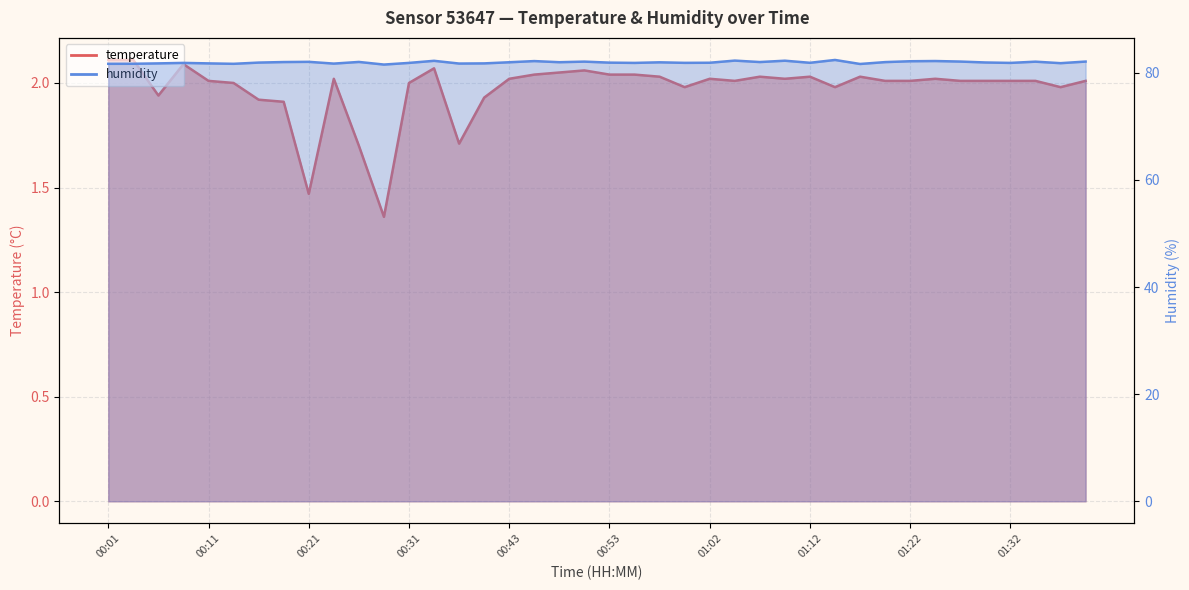

What are all the series names shown in the legend?

temperature, humidity